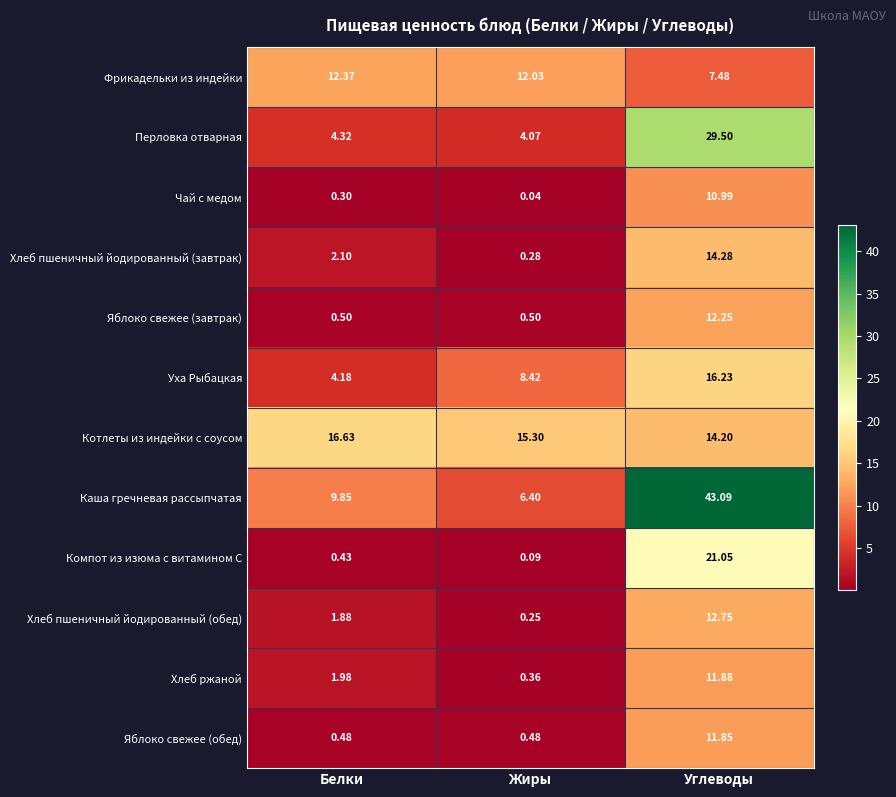

Rank the series at Жиры from highest to lowest value.

Котлеты из индейки с соусом, Фрикадельки из индейки, Уха Рыбацкая, Каша гречневая рассыпчатая, Перловка отварная, Яблоко свежее (завтрак), Яблоко свежее (обед), Хлеб ржаной, Хлеб пшеничный йодированный (завтрак), Хлеб пшеничный йодированный (обед), Компот из изюма с витамином С, Чай с медом